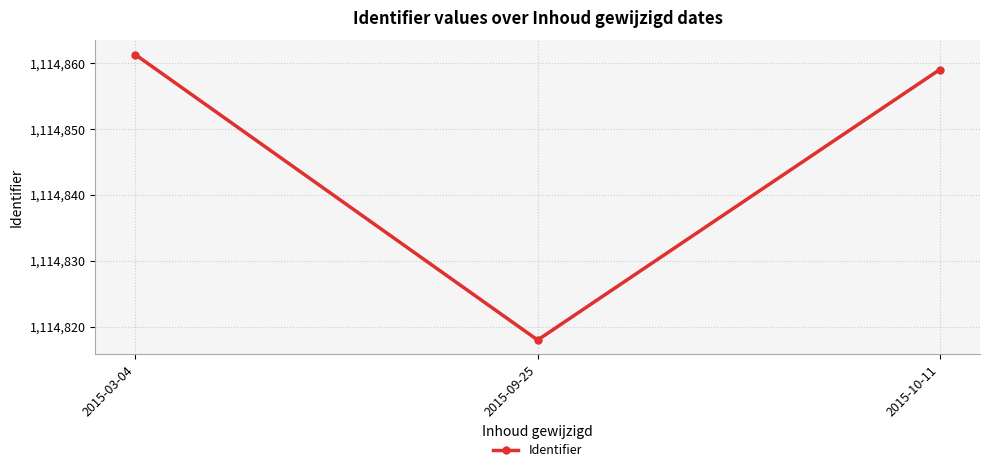

The value at 2015-03-04 is 675775.3. True or false?

False